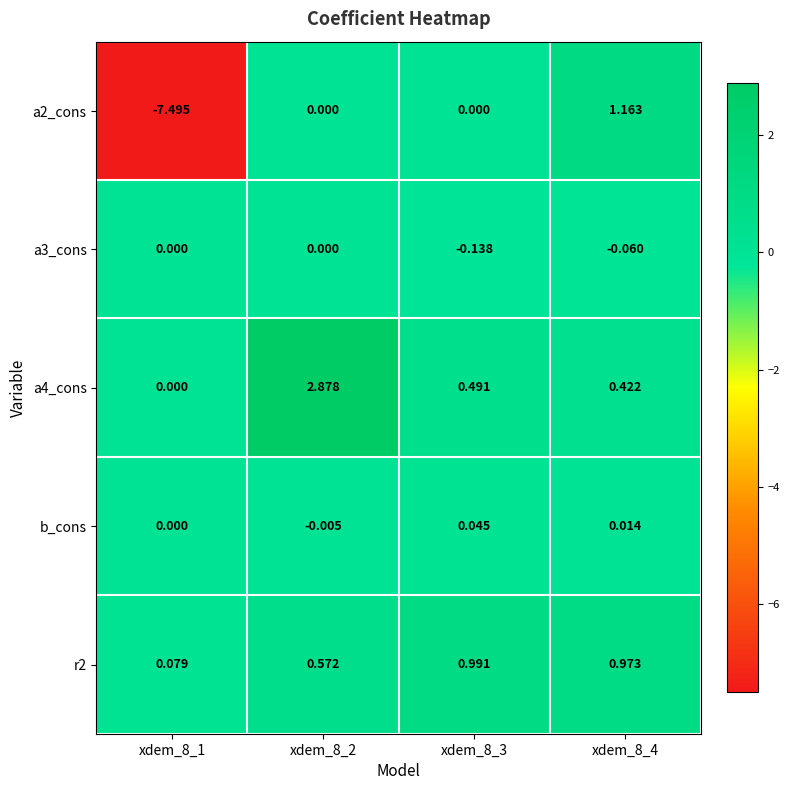

What is the spread (max minus min) of values at xdem_8_1?

7.6